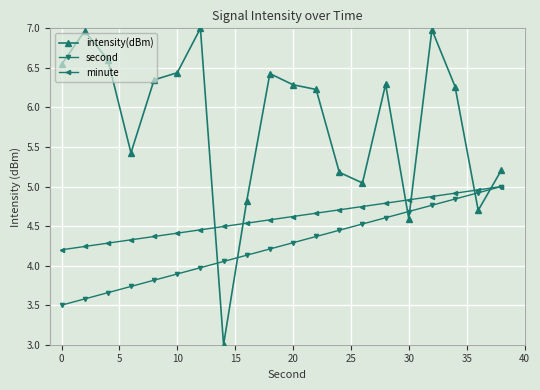

True or false: minute has more than 2 points higher than both neighbors.

False